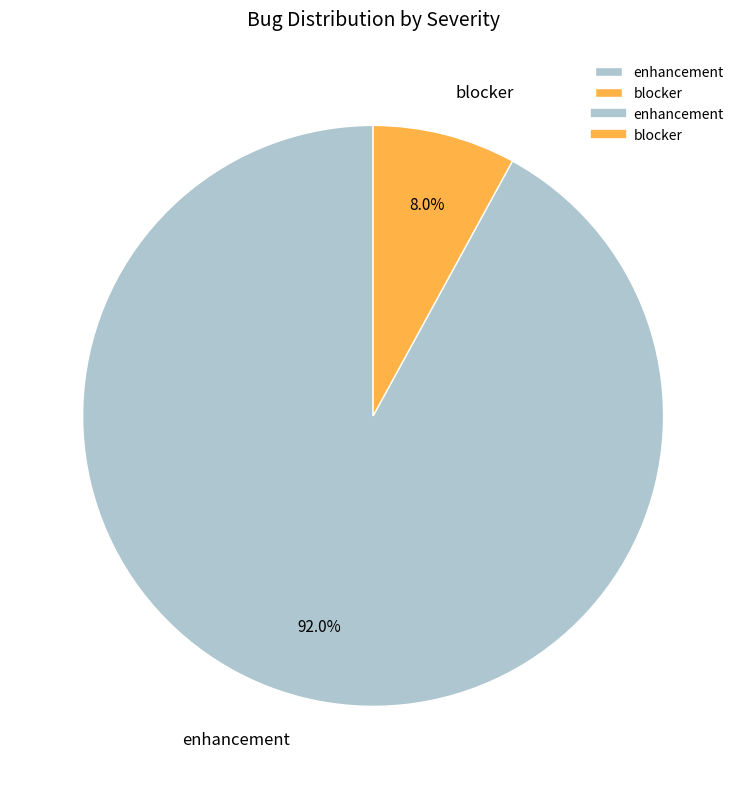

What percentage do blocker and enhancement together represent?

100.0%